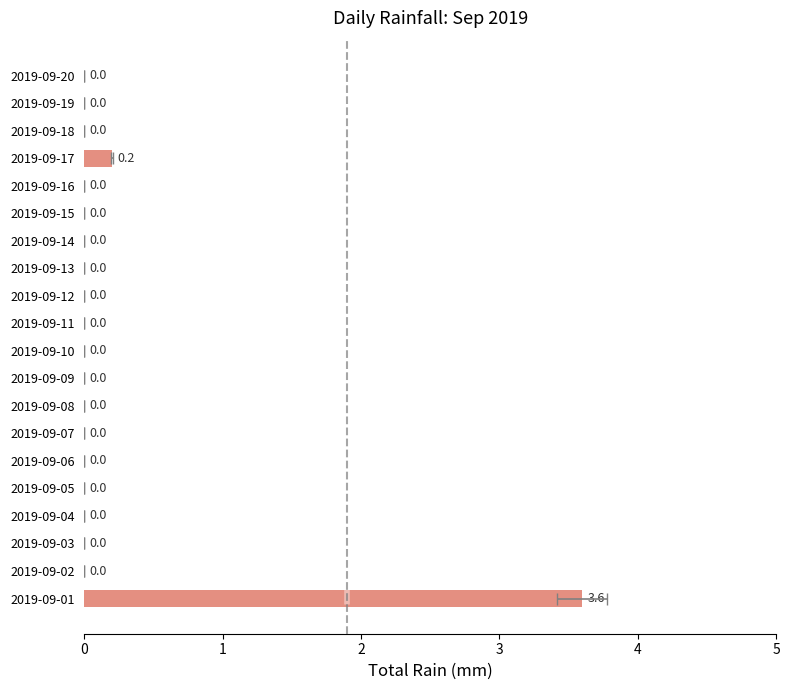

How many positive values are there?

2